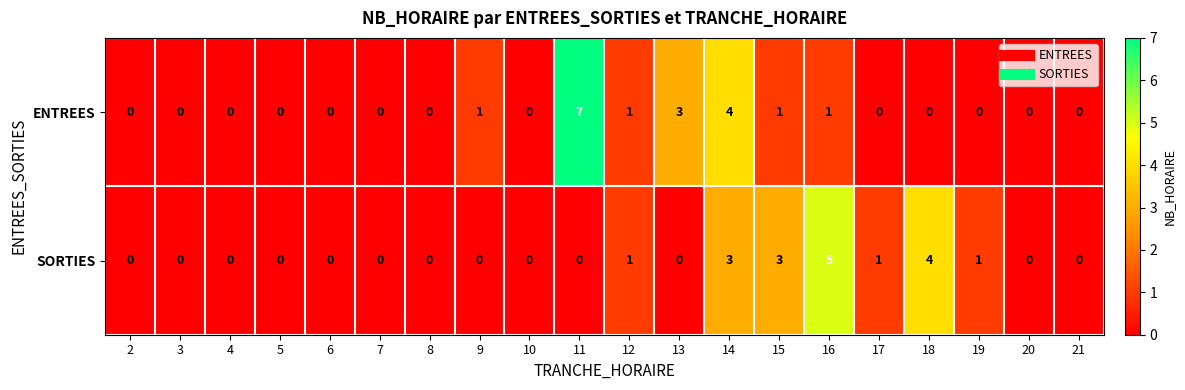

What is the difference between the maximum and minimum values in the SORTIES series?

5